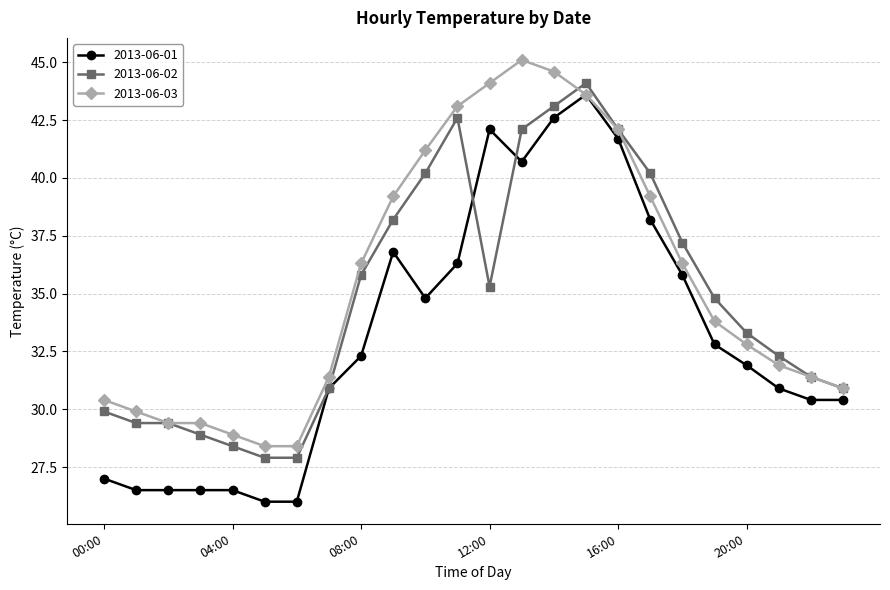

True or false: 2013-06-02 has more than 0 interior local peaks.

True